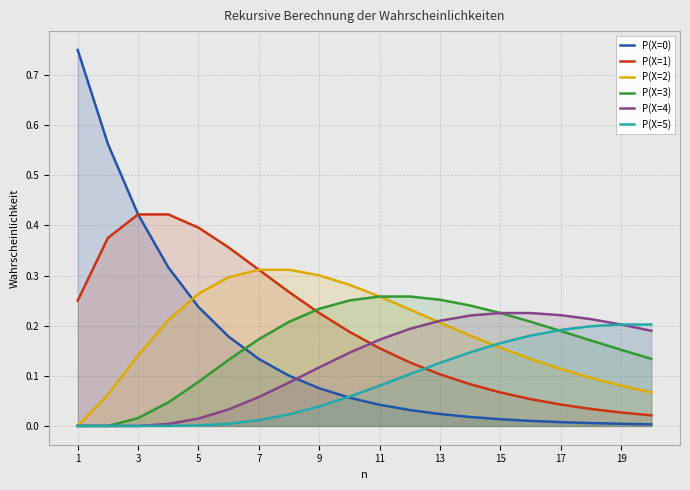

The P(X=5) series shows -0.1 at 3. True or false?

False